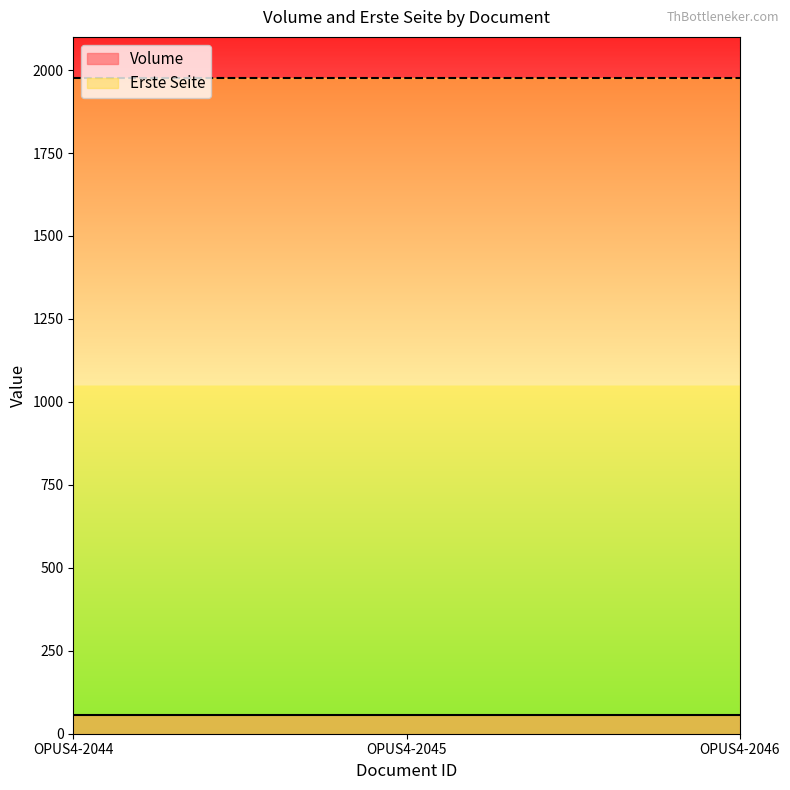

Reading left to right, transcribe all the data shown in this chart.

Volume: 56	56	56
Erste Seite: 1976	1976	1976